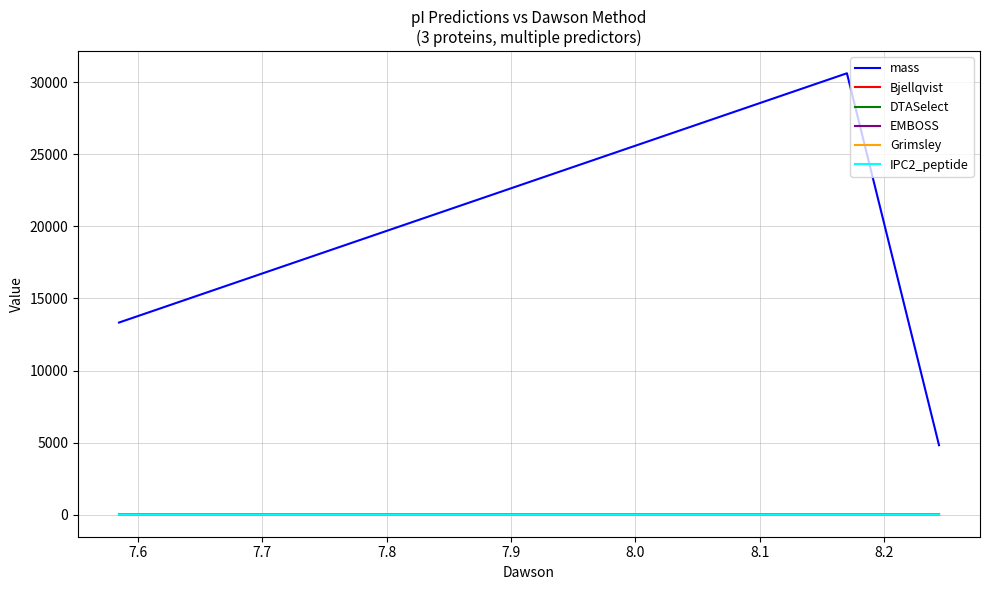

What is the sum of all EMBOSS values?

24.8